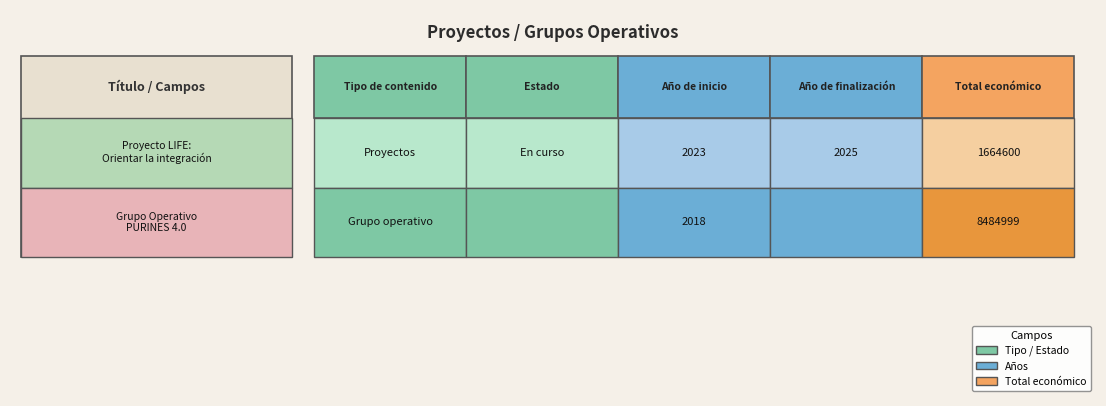

What is the change in value from Proyecto LIFE: Orientar la integración to Grupo Operativo PURINES 4.0?

-5